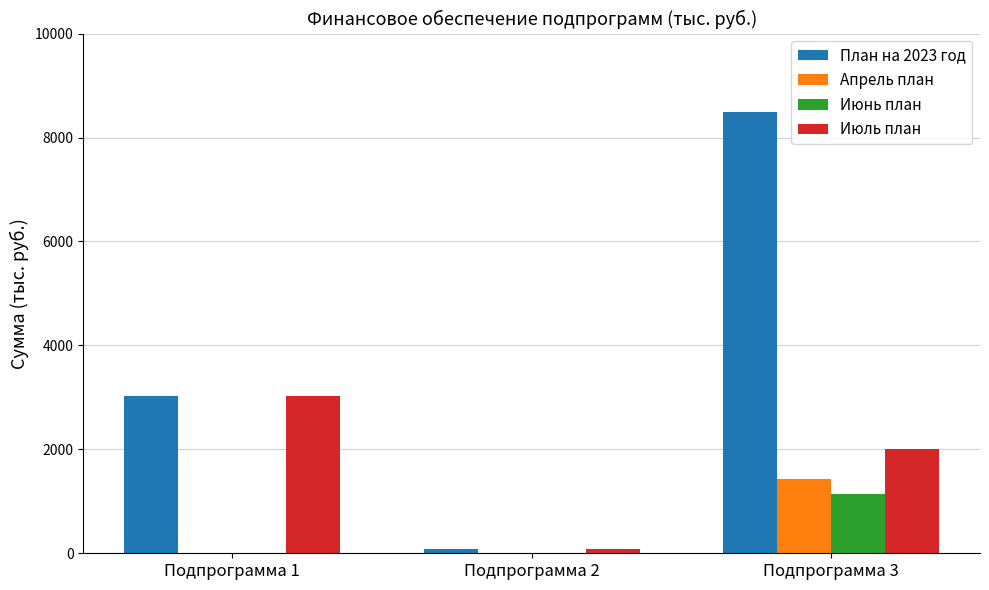

How many groups of bars are there?

3